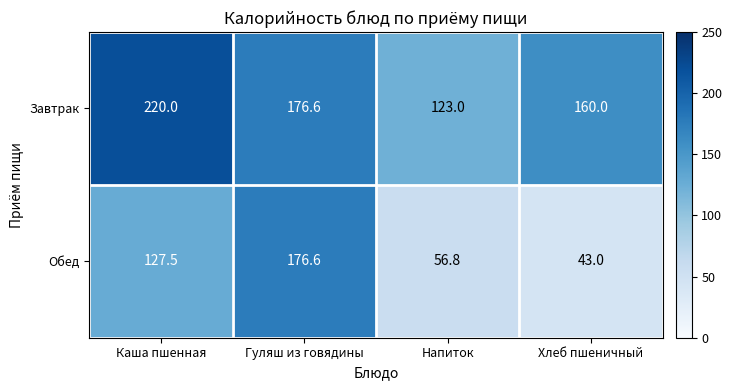

Rank the categories by Обед value from lowest to highest.

Хлеб пшеничный, Напиток, Каша пшенная, Гуляш из говядины